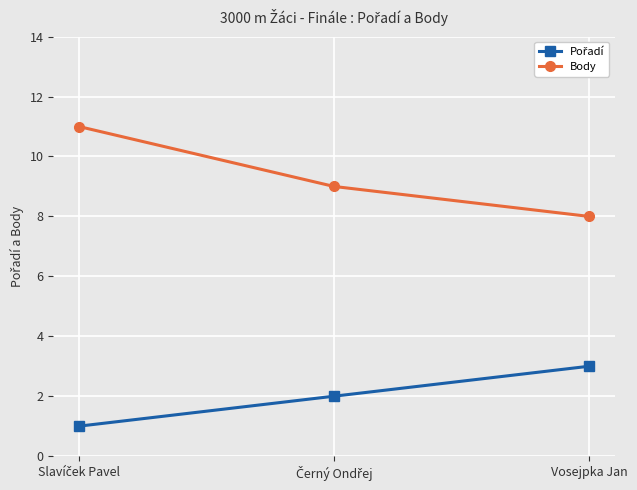

What is the sum of all Body values?

28